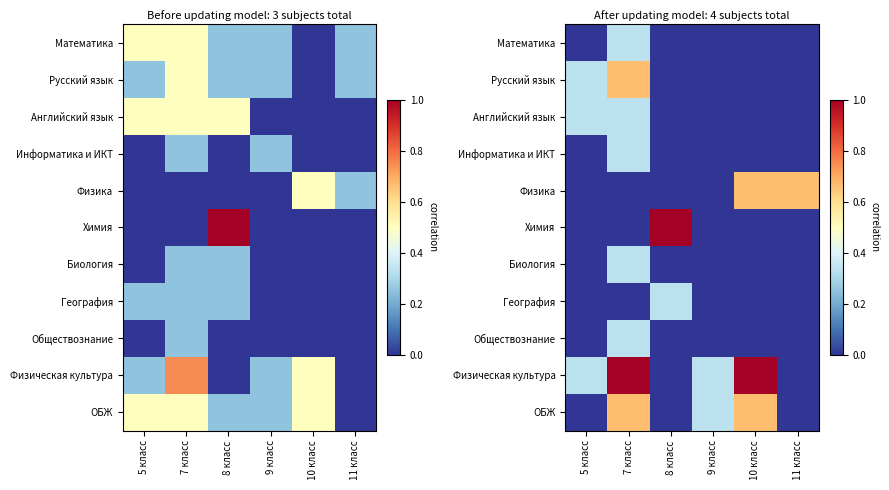

Which category has the highest value in the Математика series?

7 класс